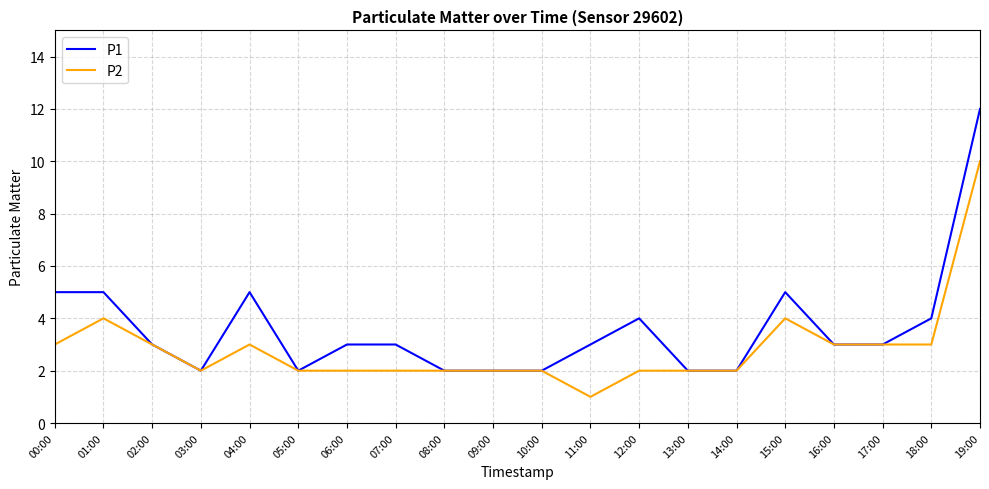

What is the spread (max minus min) of values at 12:00?

2